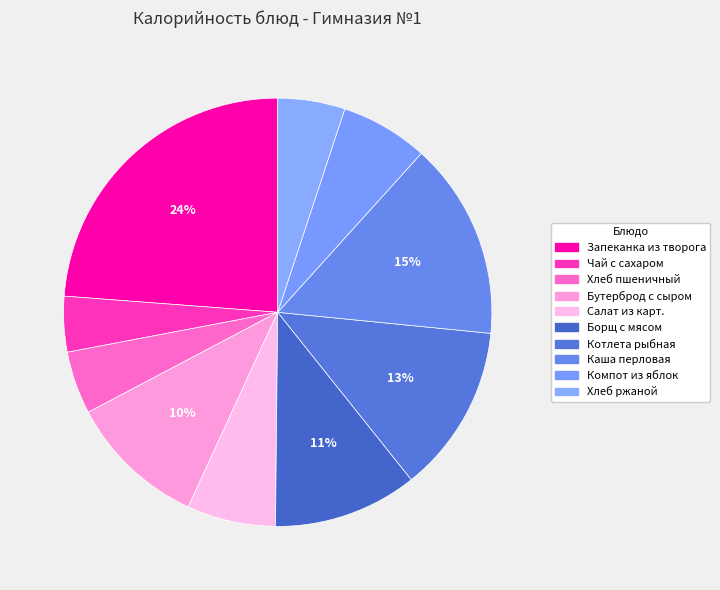

Is there any slice that represents more than half of the pie?

No